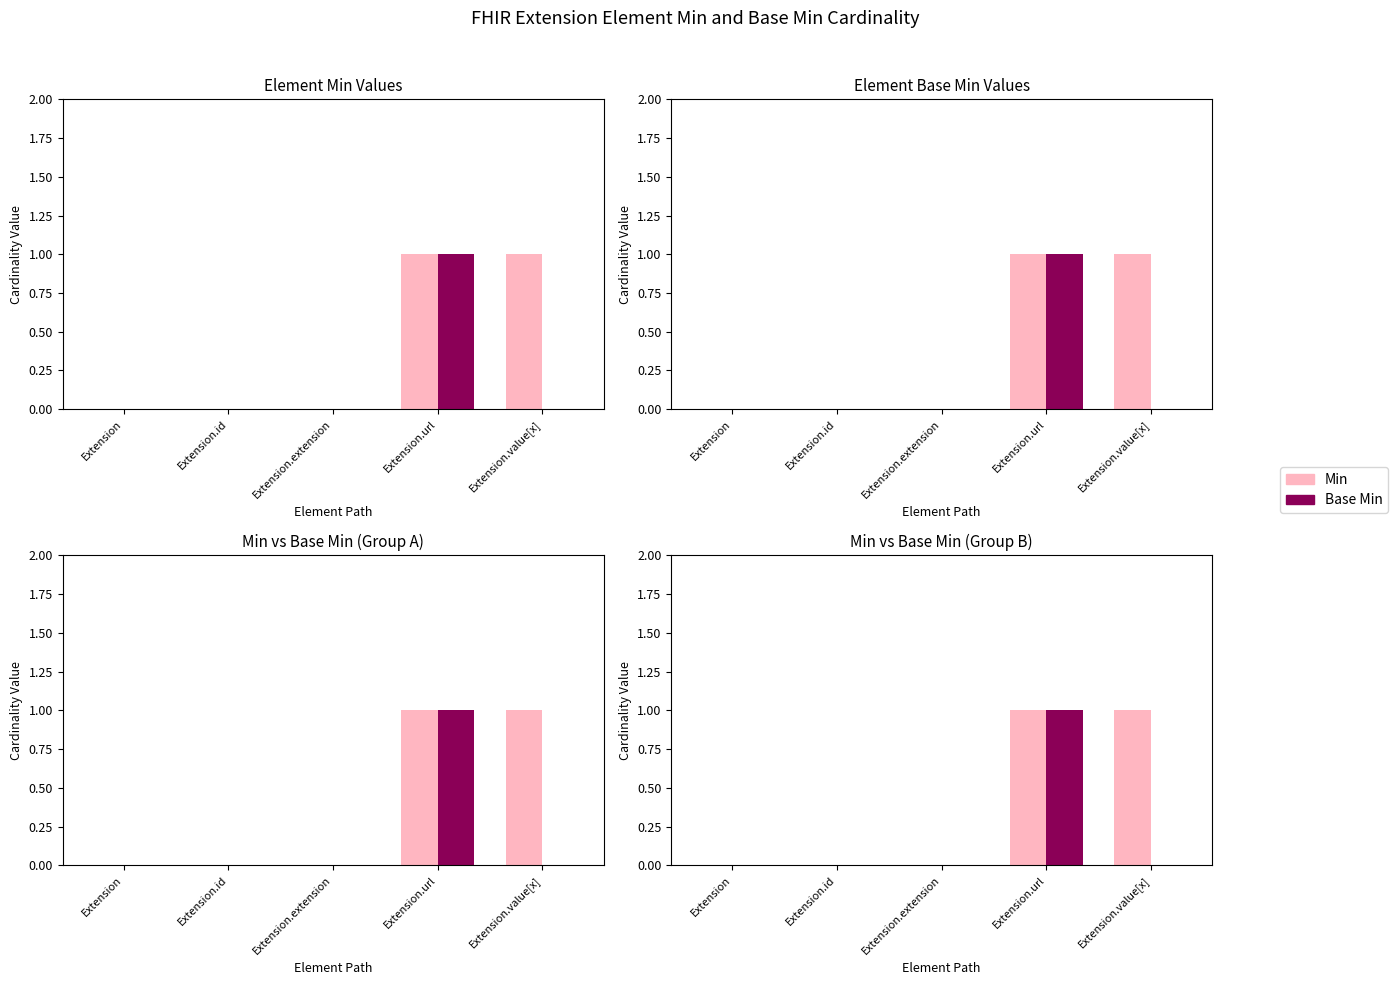

How many data points in Min are above 0?

2